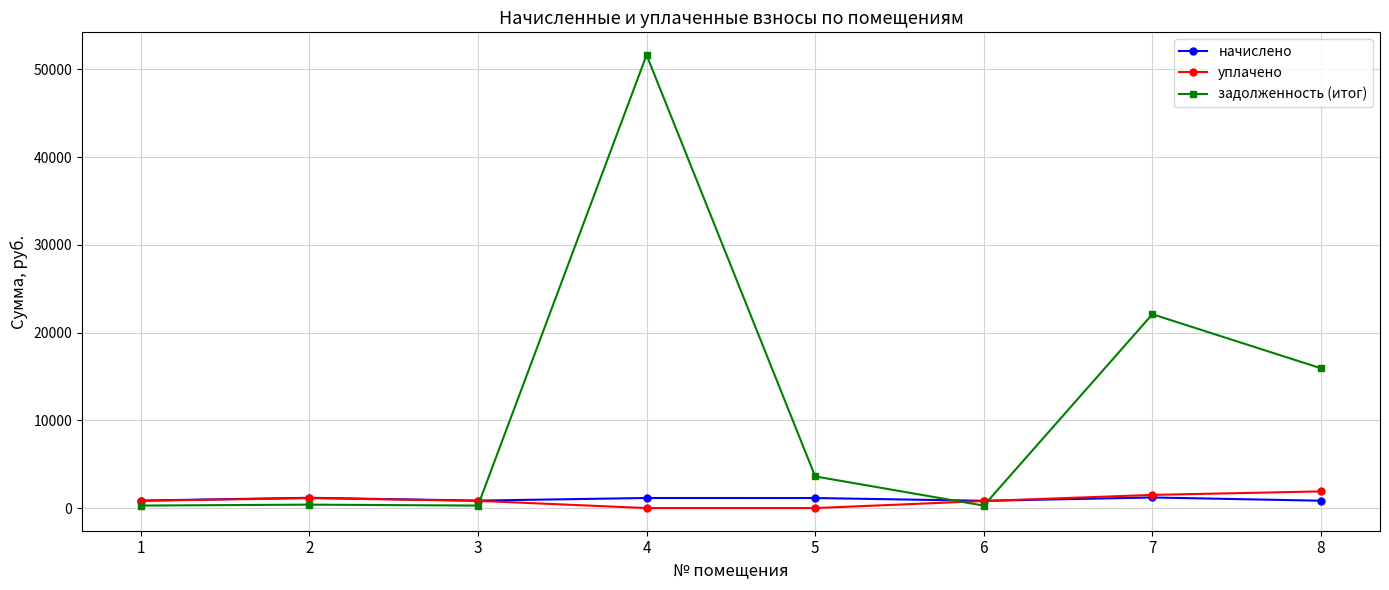

What is the spread (max minus min) of values at 6?

552.0